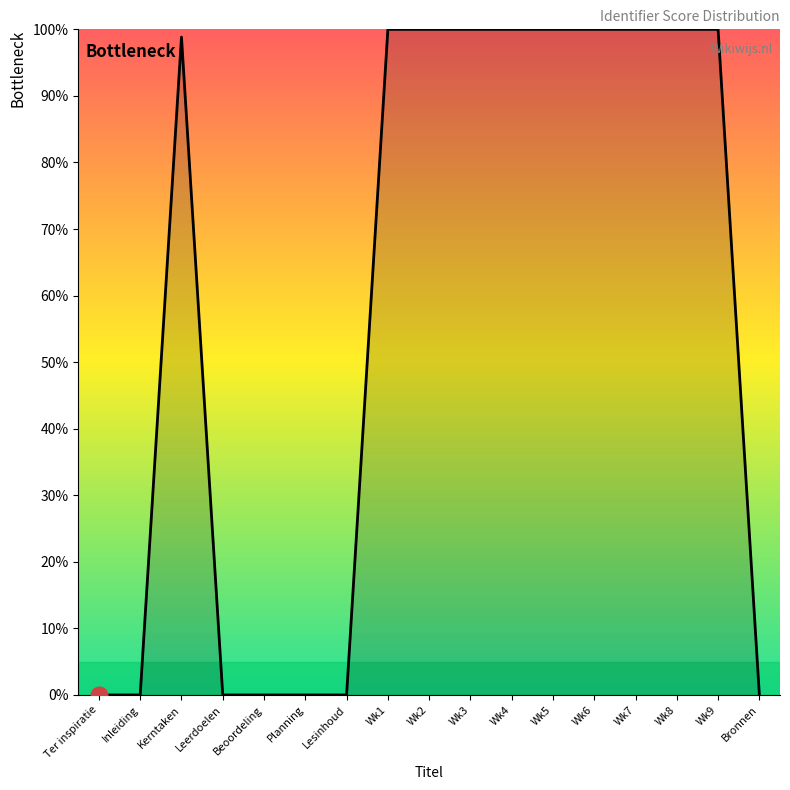

Which has a higher value, Planning or Wk3?

Wk3